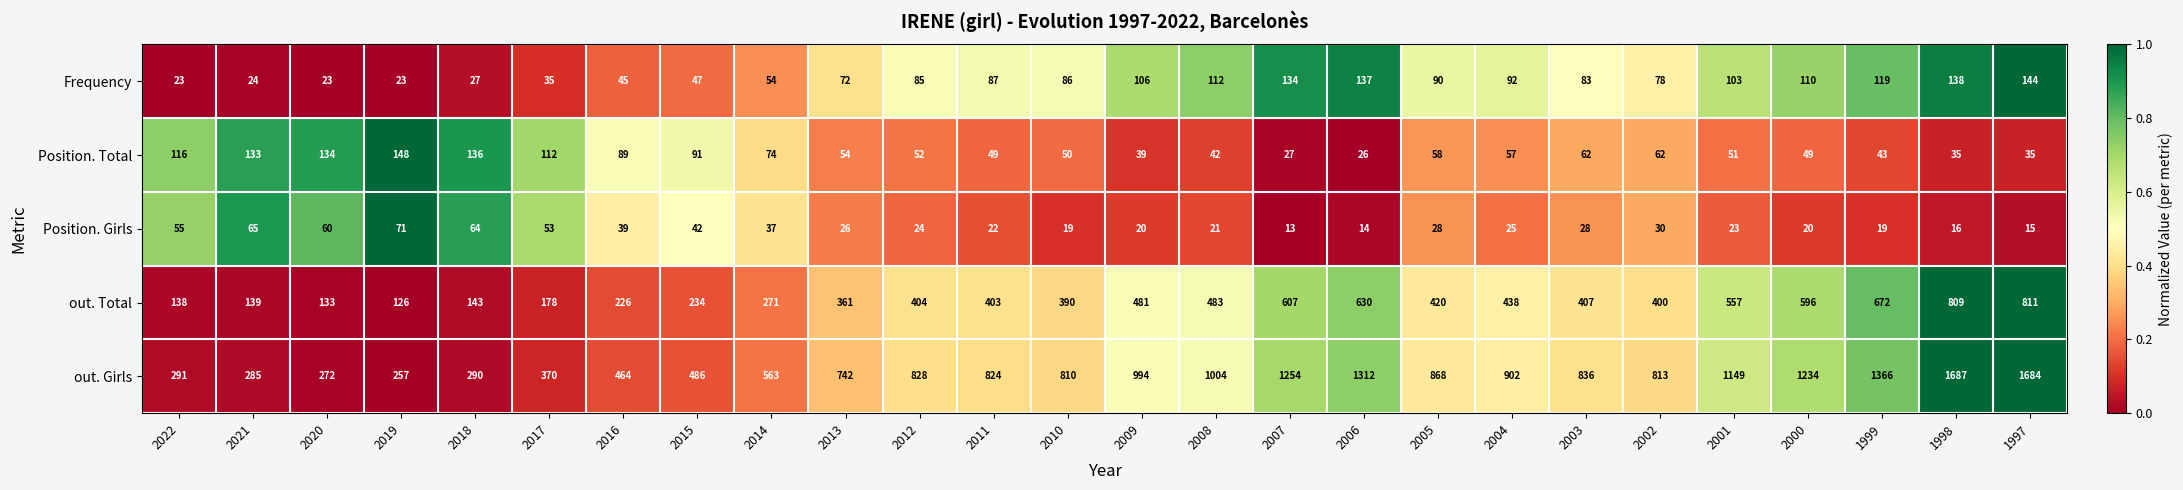

The Frequency series shows 106 at 2009. True or false?

True